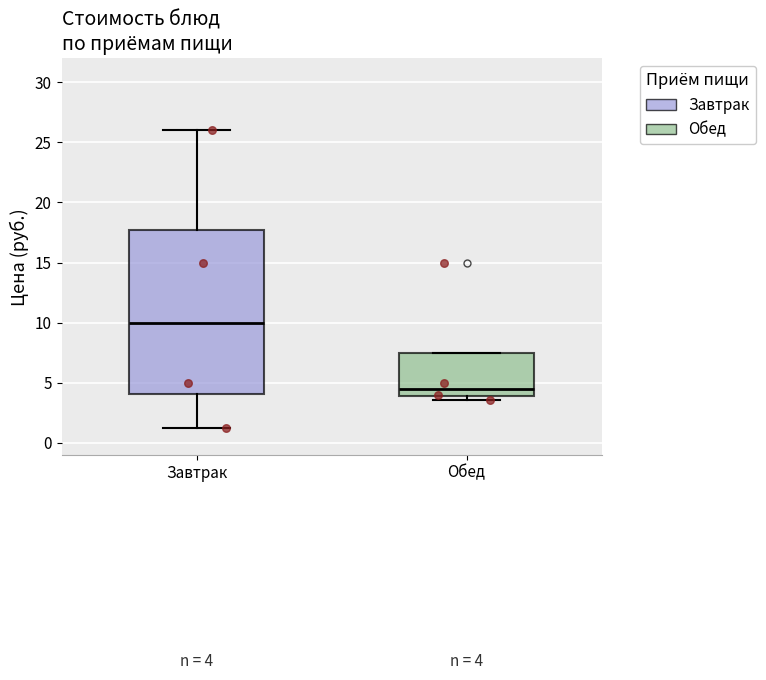

Which box is the tallest, from its lower edge to its upper edge?

Завтрак